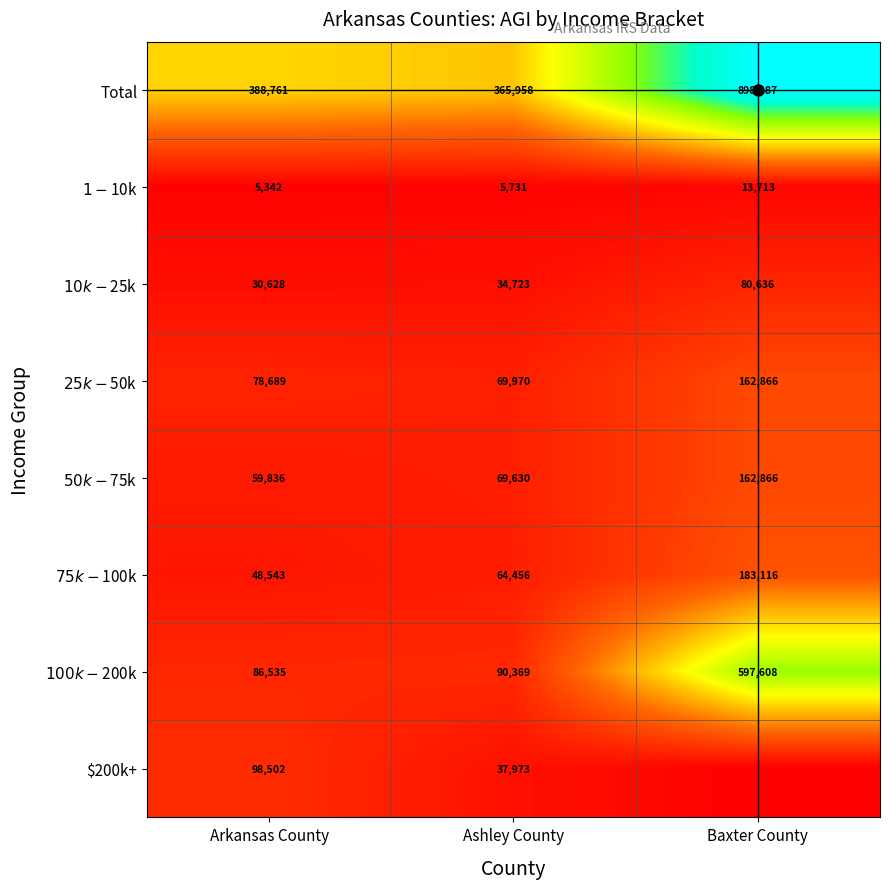

Is it true that Total equals 568097 at Ashley County?

False